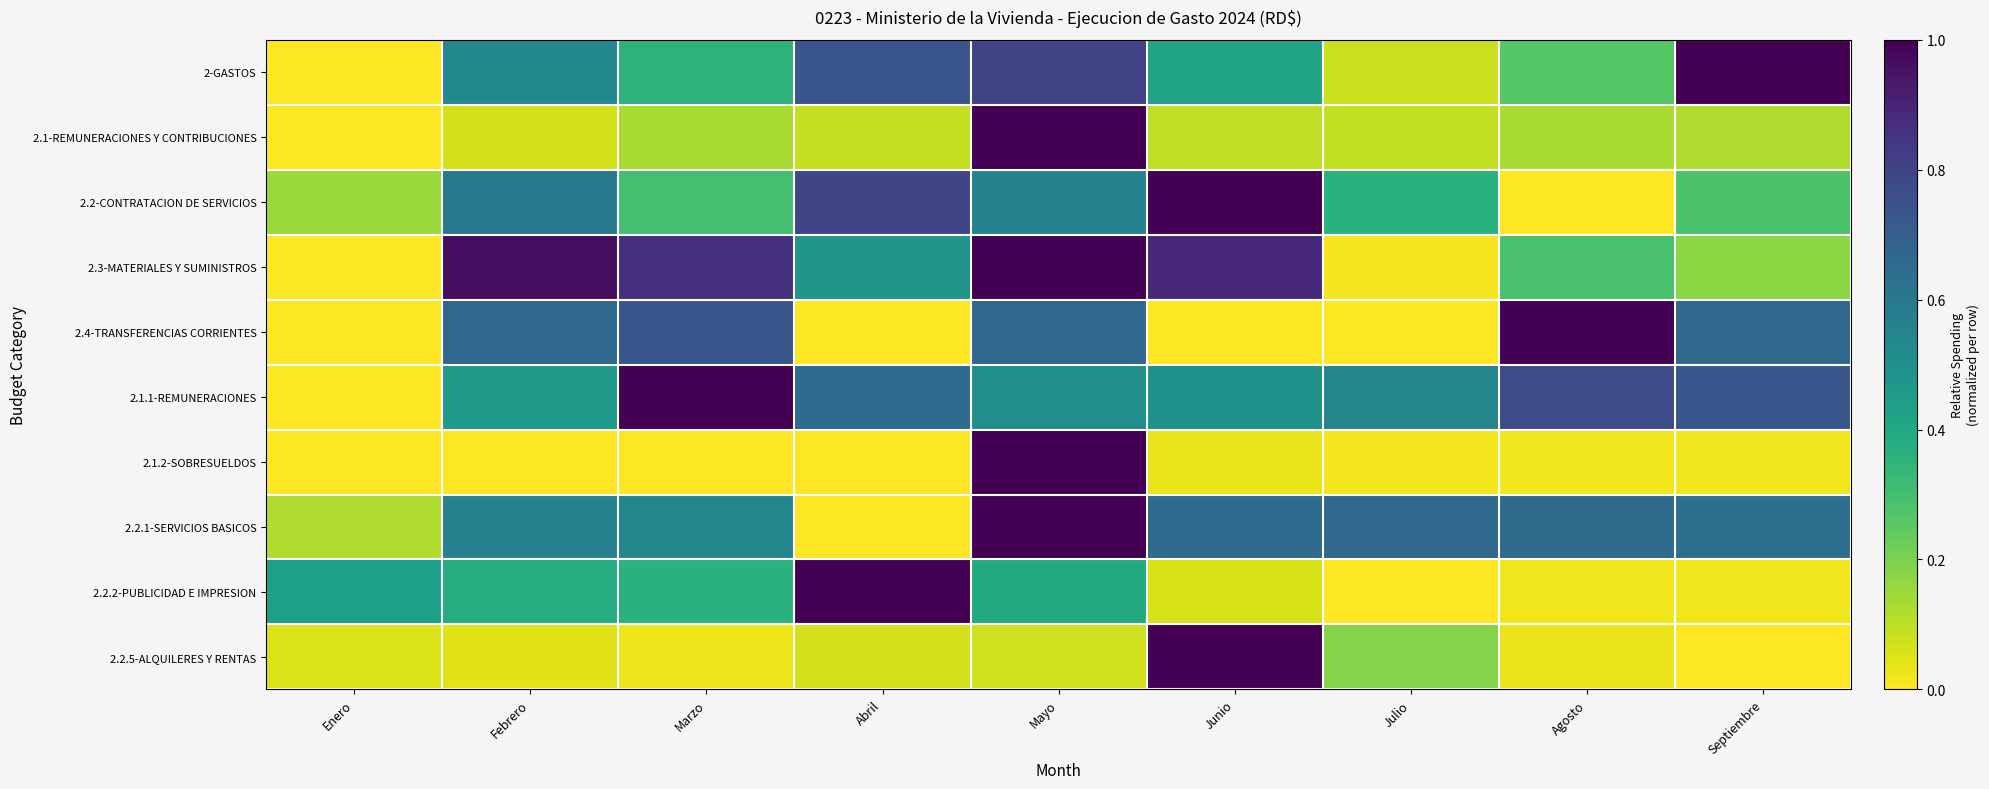

Which has a higher value, Julio or Marzo?

Marzo